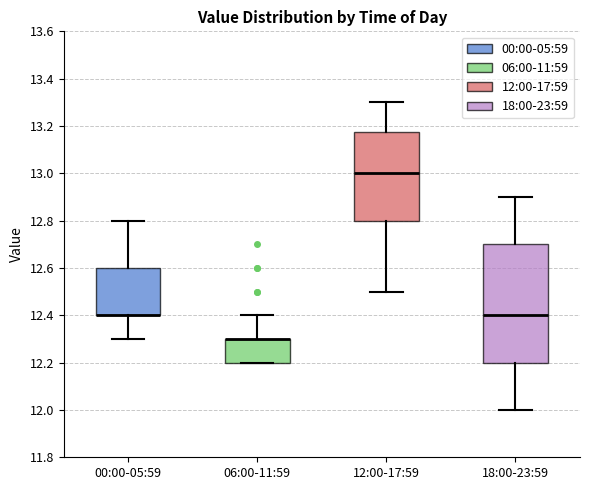

Reading left to right, transcribe this box plot: for each box, give where its median line is, the range the box spans, and where its two whiskers end, as read against the y-axis. The values are not printed on the chart, so give them approximately, as read against the axis.

00:00-05:59: median 12.40 (drawn on the box's lower edge), box 12.40 to 12.60, whiskers 12.30 to 12.80
06:00-11:59: median 12.30 (drawn on the box's upper edge), box 12.20 to 12.30, whiskers 12.20 to 12.40
12:00-17:59: median 13.00, box 12.80 to 13.18, whiskers 12.50 to 13.30
18:00-23:59: median 12.40, box 12.20 to 12.70, whiskers 12.00 to 12.90